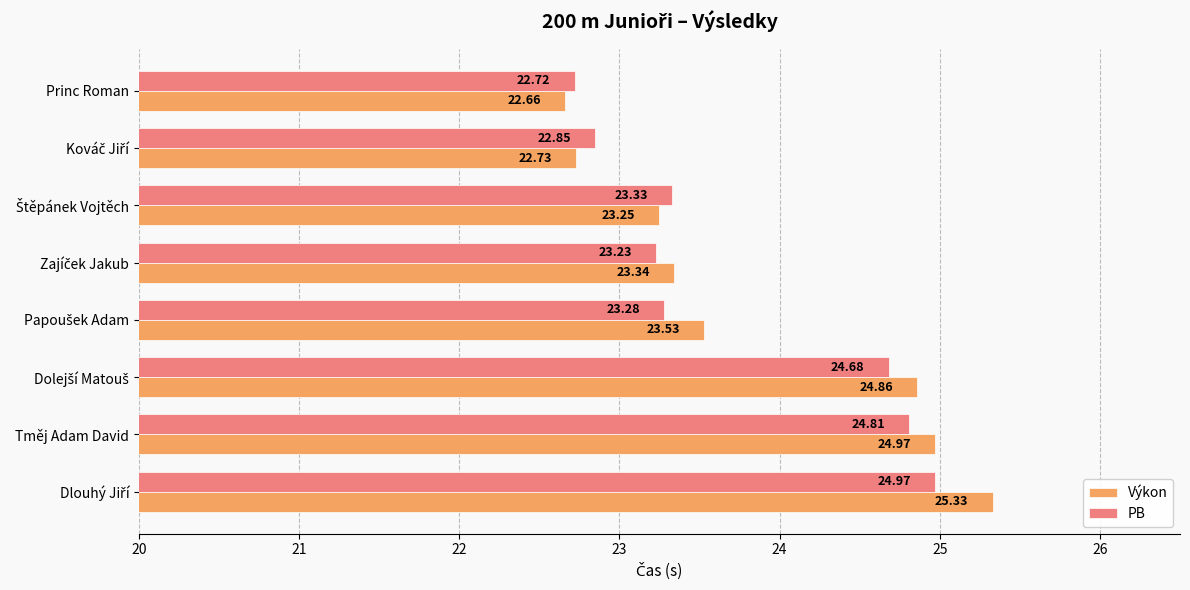

At how many categories does at least one series exceed 24?

3